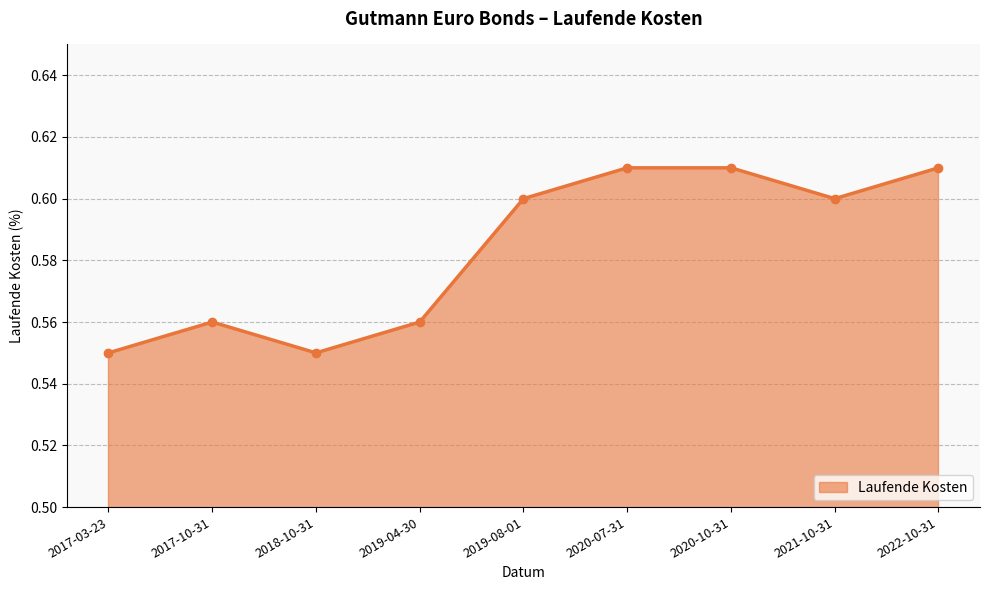

Does the chart display data point markers on the line(s)?

Yes